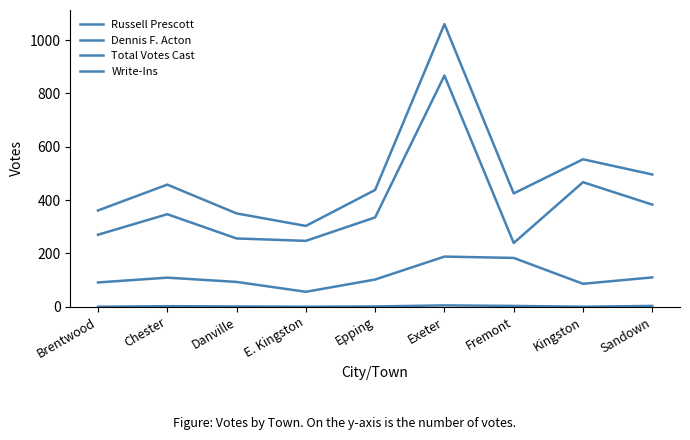

At which category is the sum across all series the highest?

Exeter